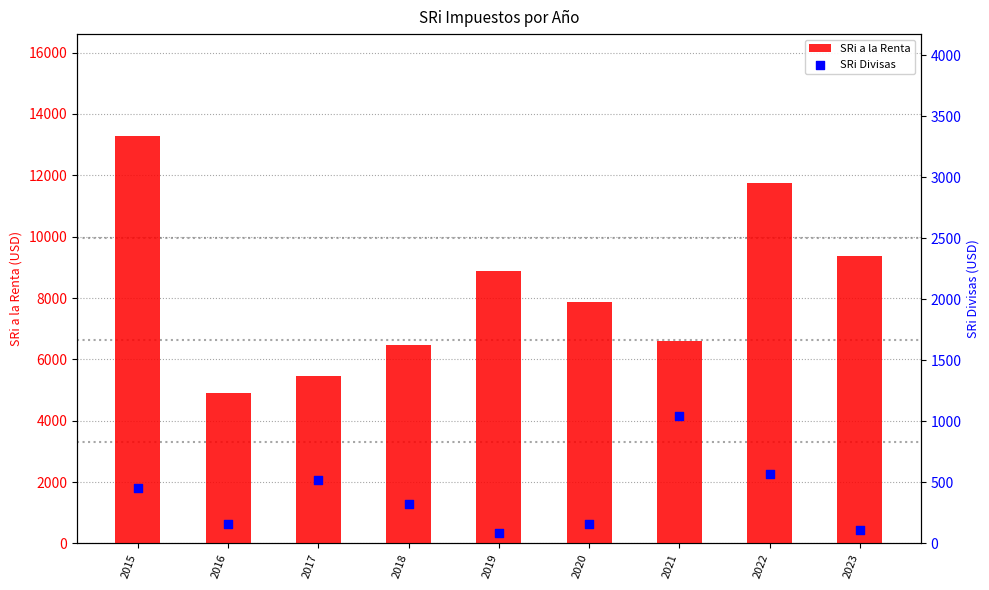

Is the value of SRi a la Renta at 2017 greater than the value of SRi Divisas at 2018?

Yes